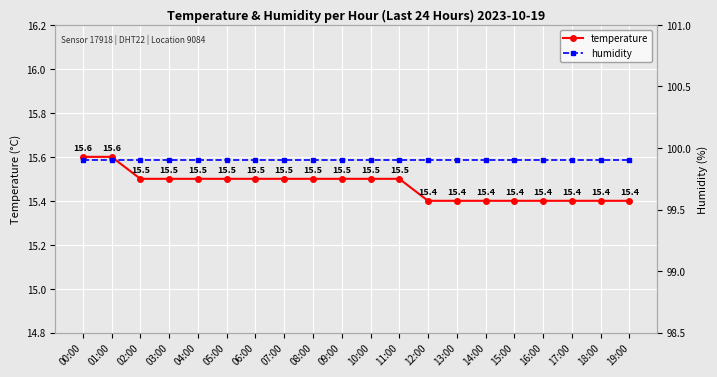

What is the label of the 6th point from the left?

05:00